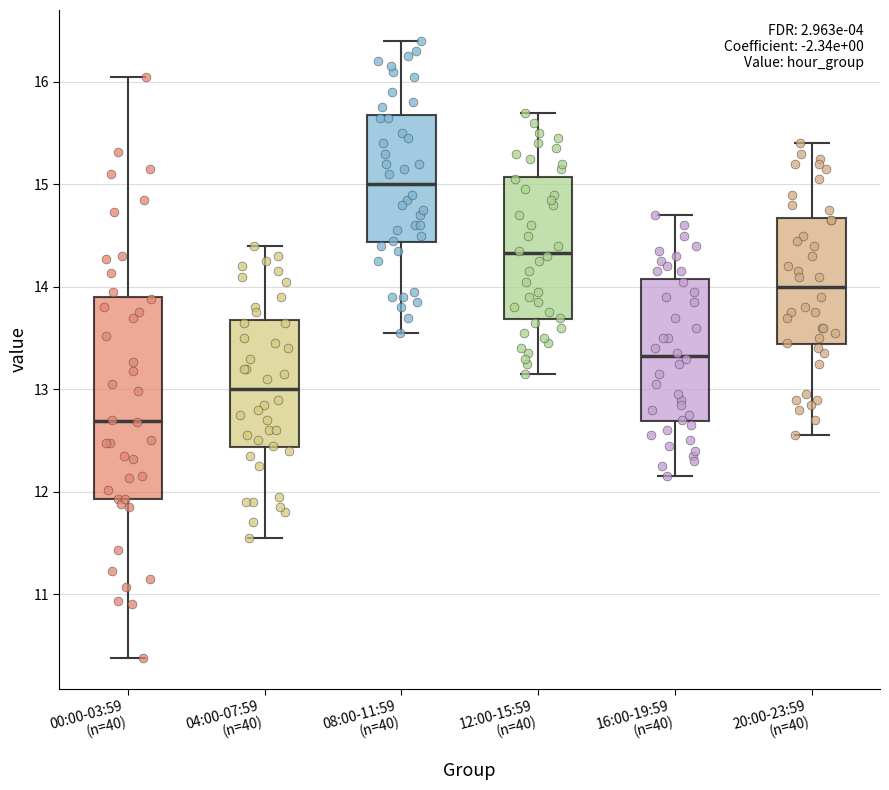

Comparing the boxes themselves (not the whiskers), which one is the tallest?

00:00-03:59 (n=40)